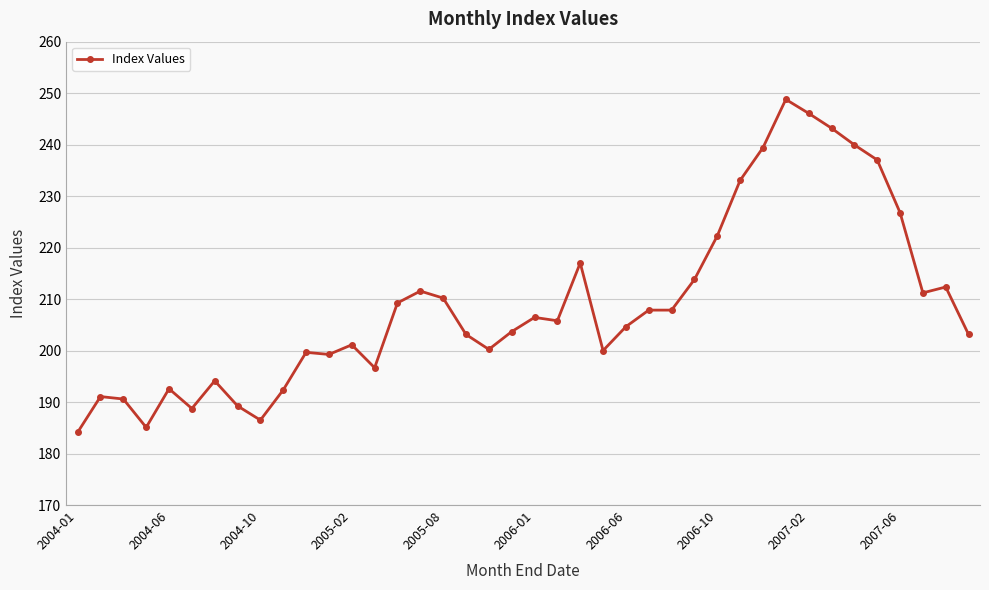

What is the difference between the maximum and minimum values?

64.7